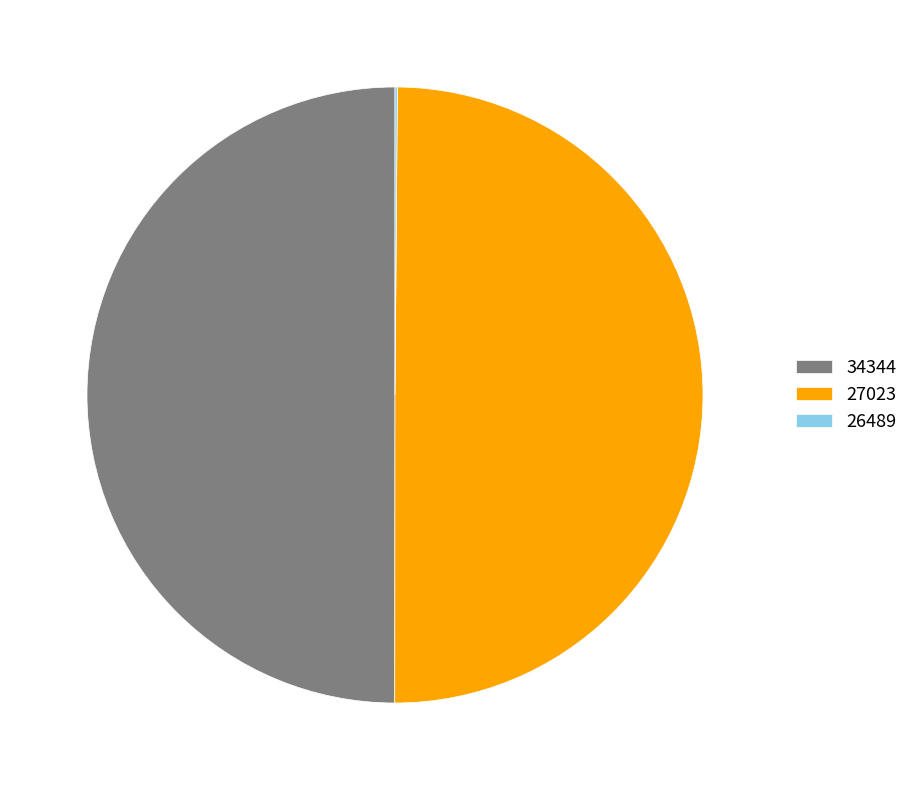

The 34344 slice represents 40% of the pie. True or false?

False